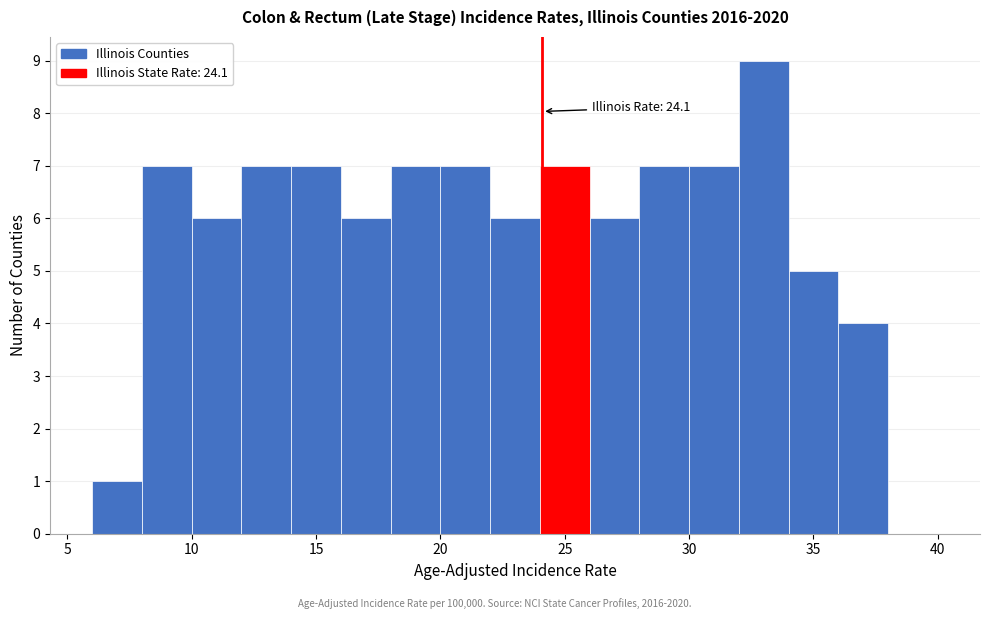

Over which range of the x-axis is the bar tallest?

32 to 34